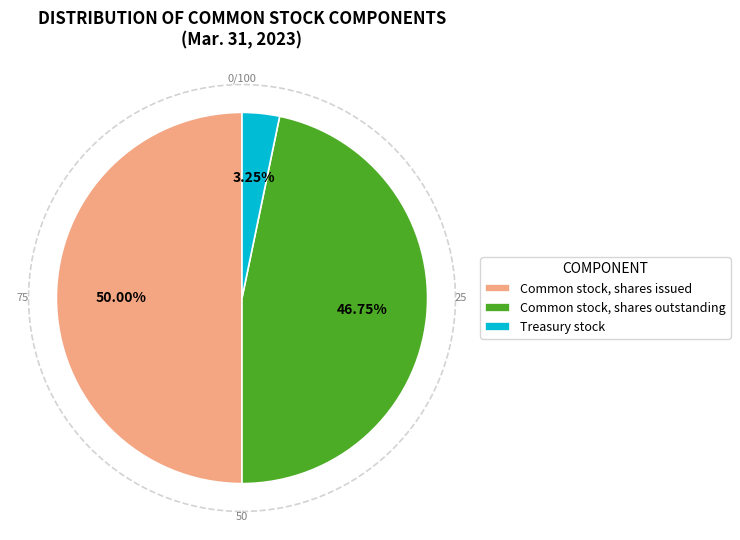

To the nearest percent, what portion does Common stock, shares issued represent?

50%